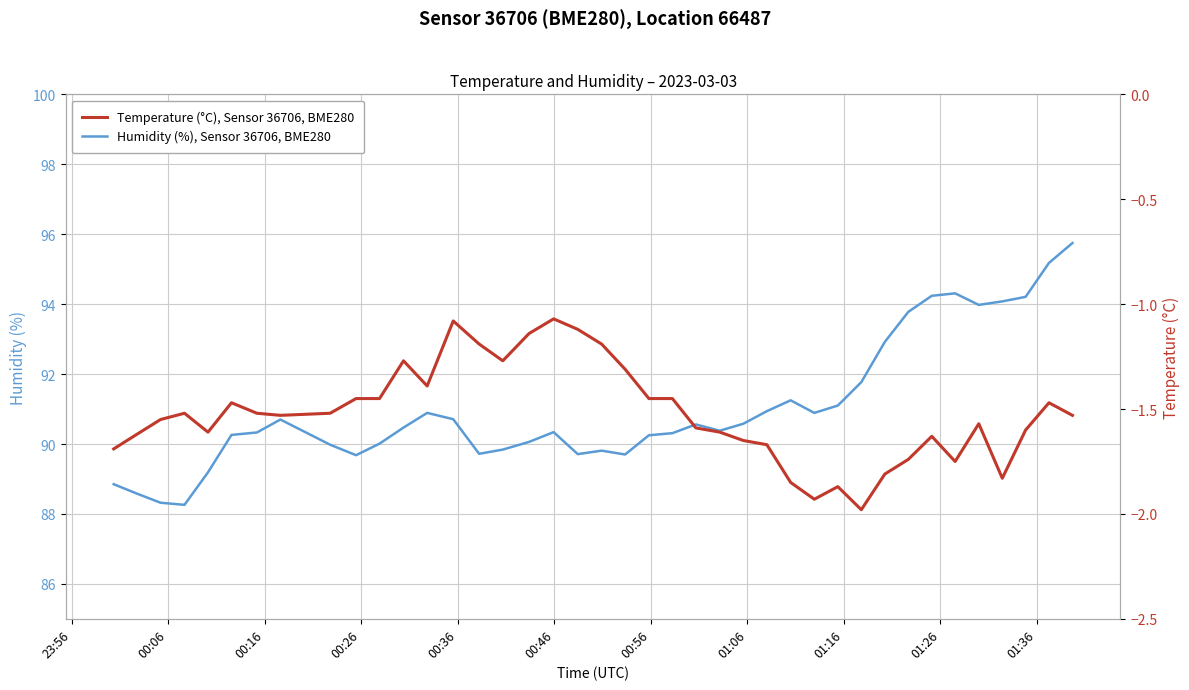

What is the value of the Temperature (°C), Sensor 36706, BME280 point at the 11th from the left?

-1.4